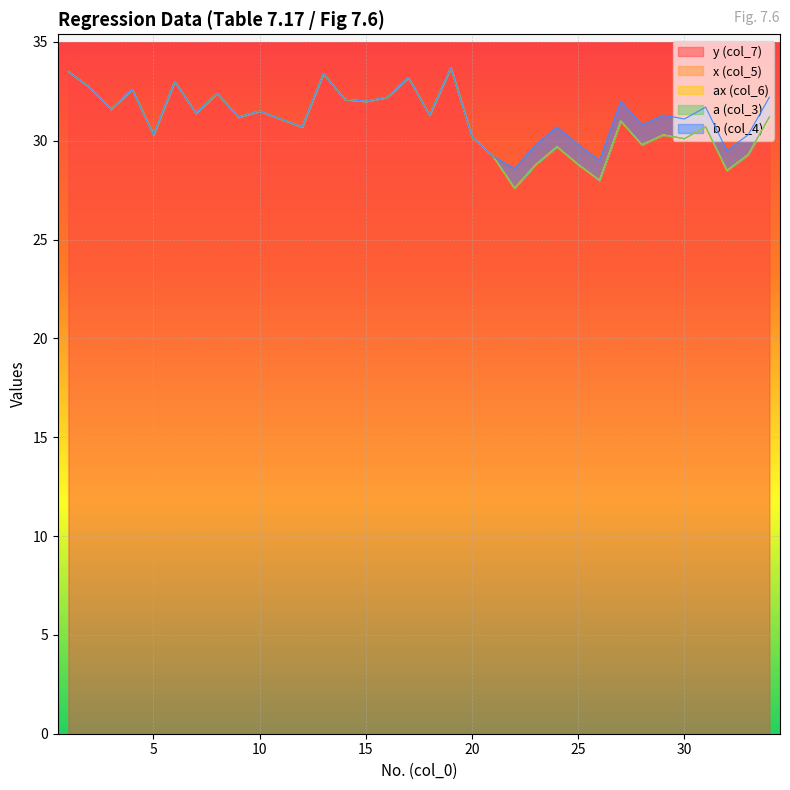

What is the lowest value of the y (col_7) series?

27.6